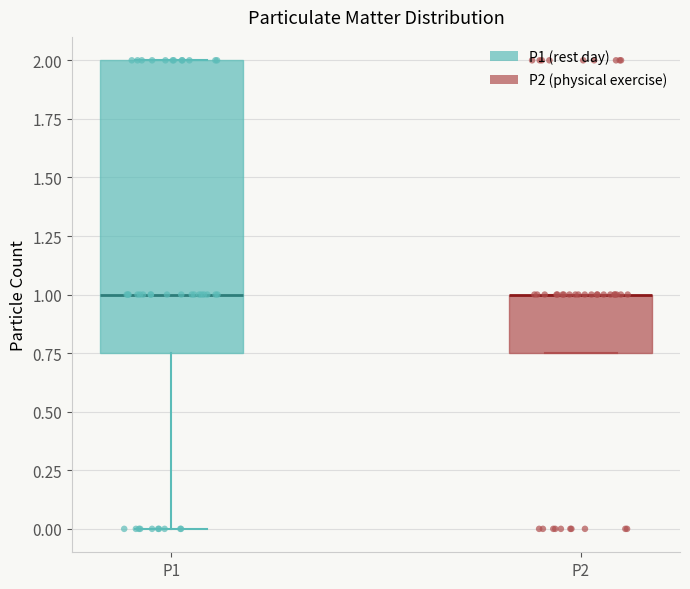

Reading left to right, transcribe this box plot: for each box, give where its median line is, the range the box spans, and where its two whiskers end, as read against the y-axis. The values are not printed on the chart, so give them approximately, as read against the axis.

P1: median 1.00, box 0.75 to 2.00, whiskers 0.00 to 2.00
P2: median 1.00 (drawn on the box's upper edge), box 0.75 to 1.00, whiskers 0.75 to 1.00